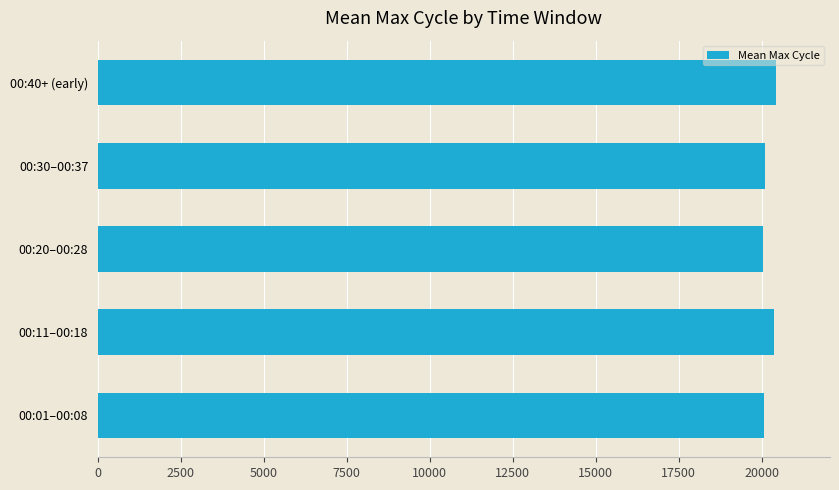

The value at 00:40+ (early) is 20426. True or false?

True